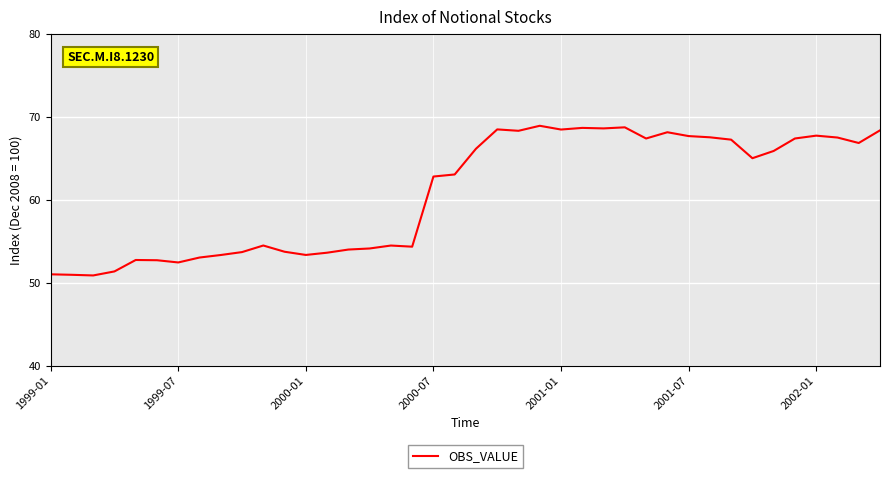

What is the minimum value shown in the chart?

50.9